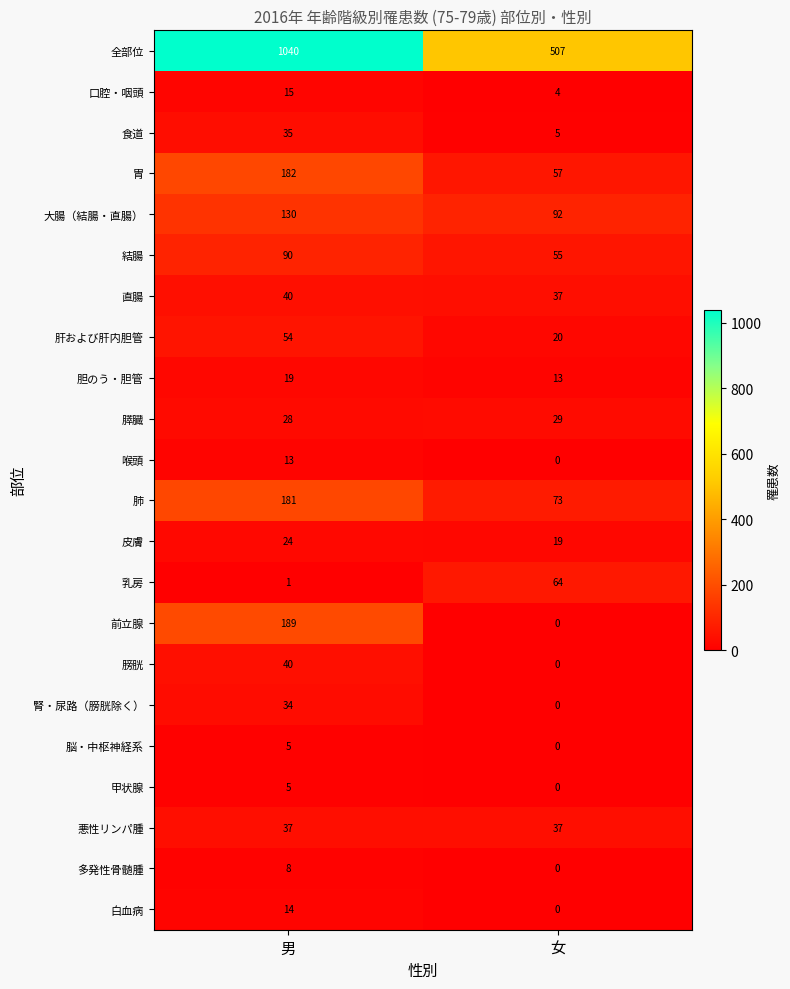

At which label is 膵臓 closest to 28?

男